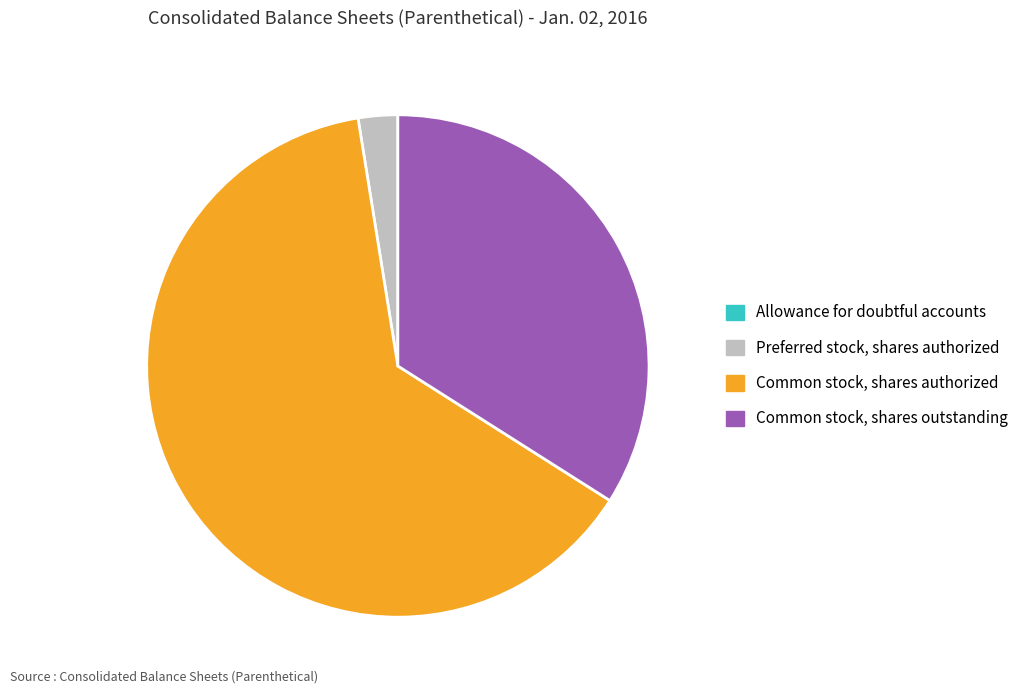

Approximately how many times larger is the value at Common stock, shares authorized compared to Common stock, shares outstanding?

1.9